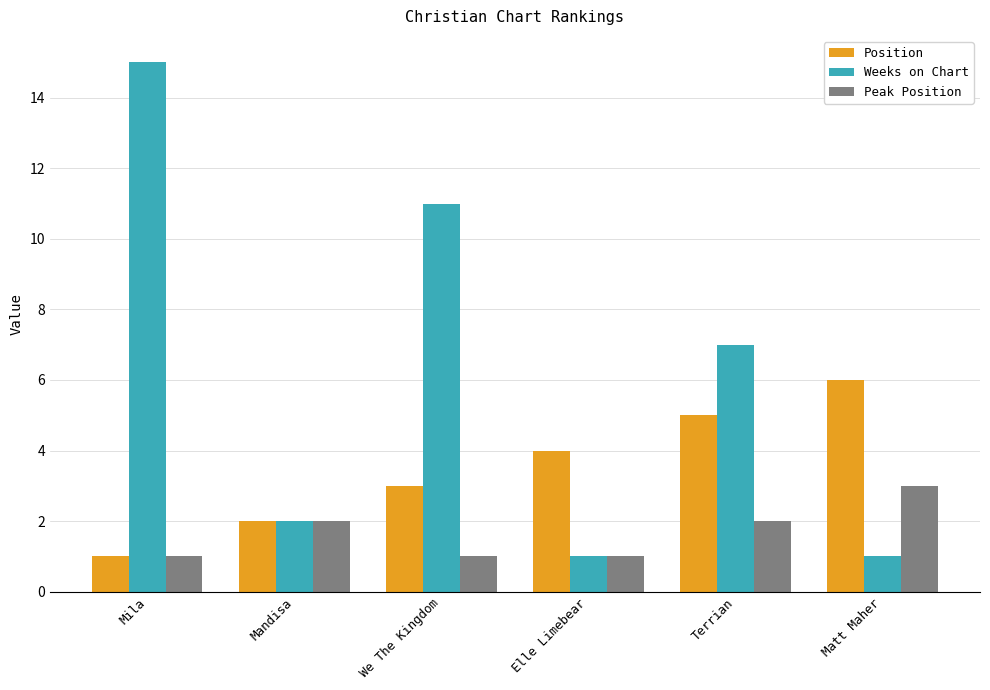

Does the chart contain stacked bars?

No